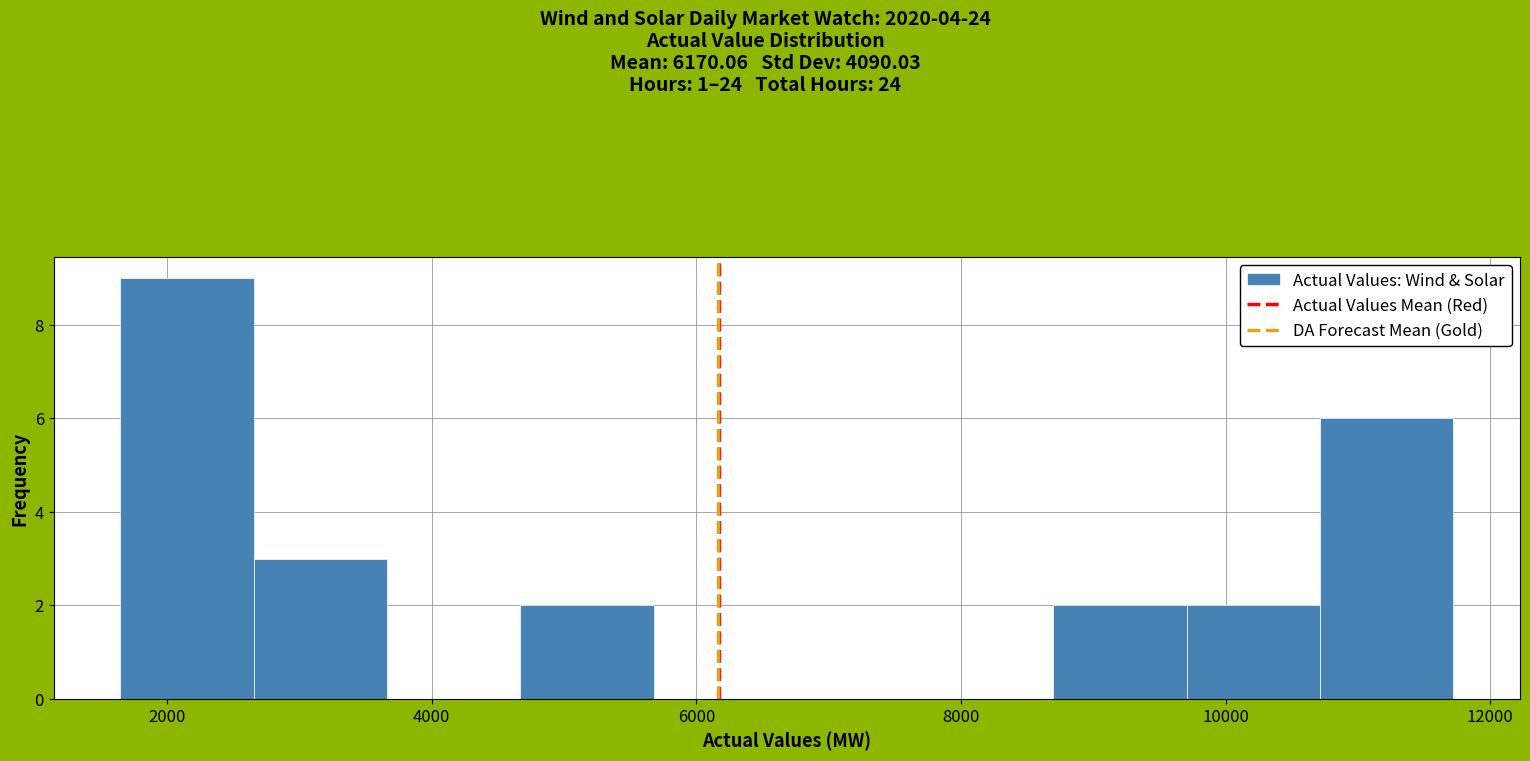

Over which range of the x-axis is the bar tallest?

1600 to 2600